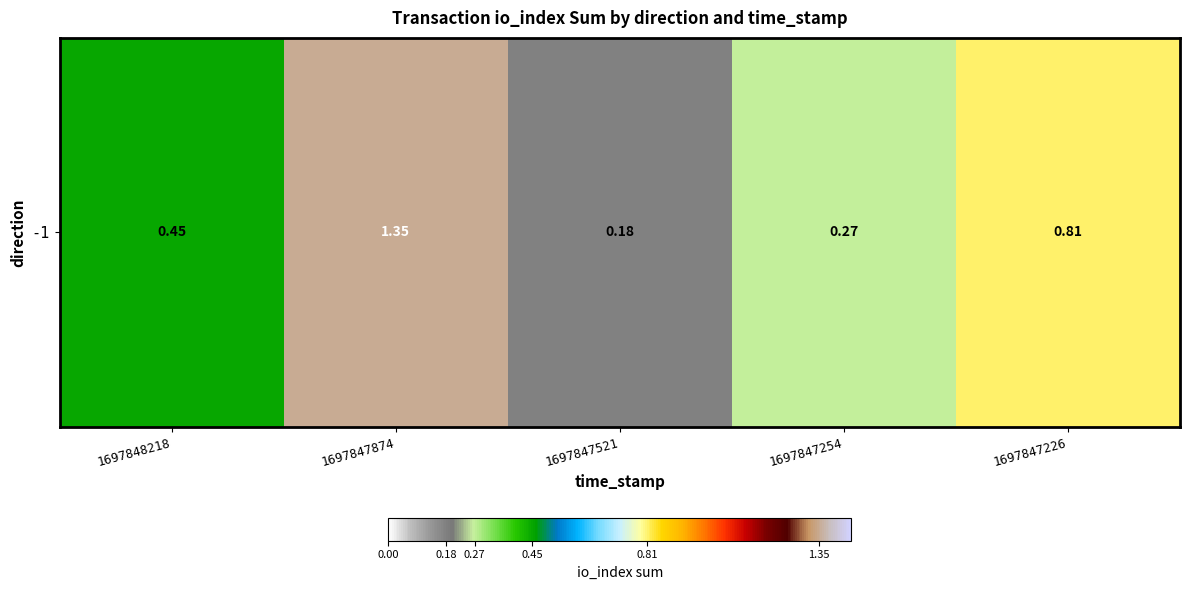

Which has a higher value, 1697847521 or 1697848218?

1697848218